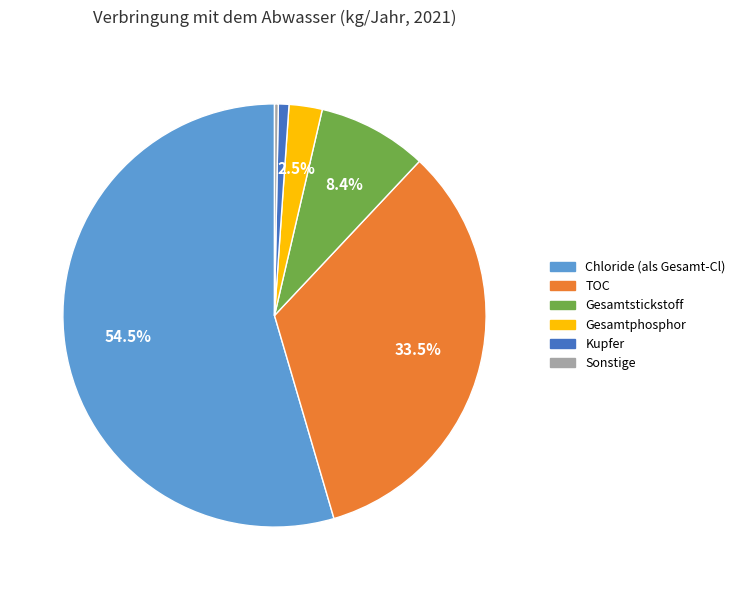

What percentage do Chloride (als Gesamt-Cl) and Gesamtstickstoff together represent?

62.9%